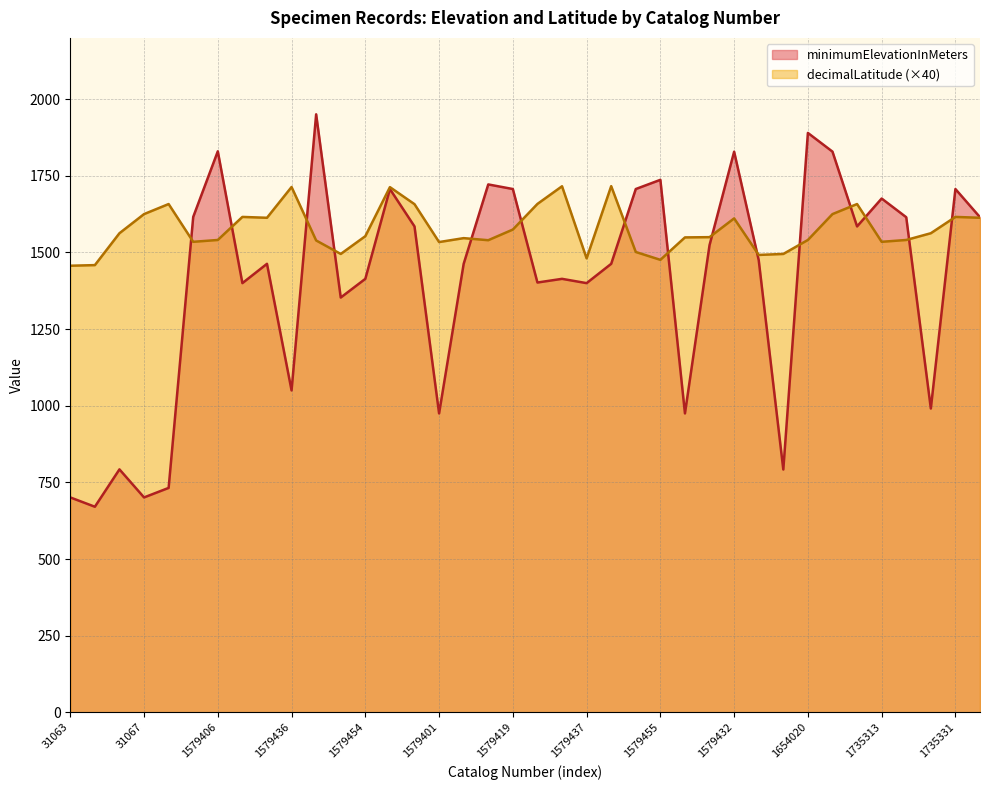

What is the value of the minimumElevationInMeters point at the 22nd from the left?

1400.0